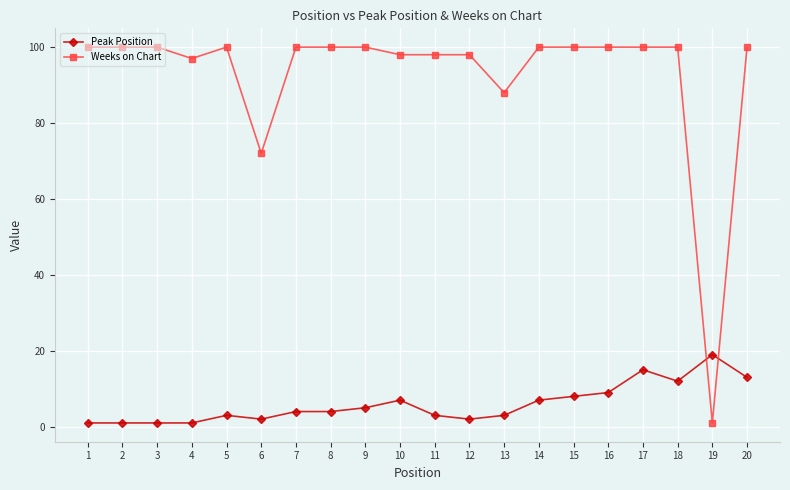

At which category is the sum across all series the highest?

17